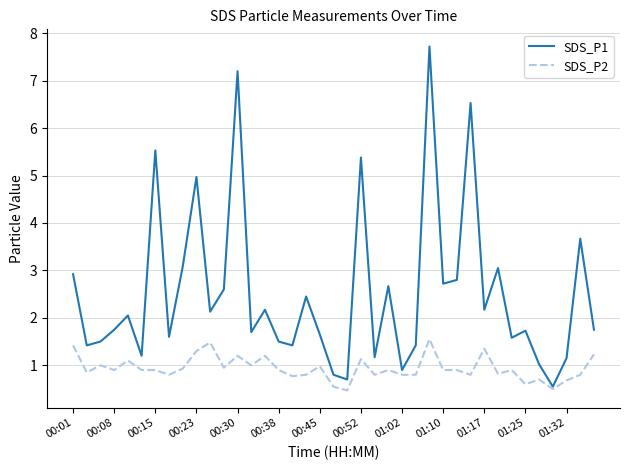

What is the highest value of the SDS_P2 series?

1.6